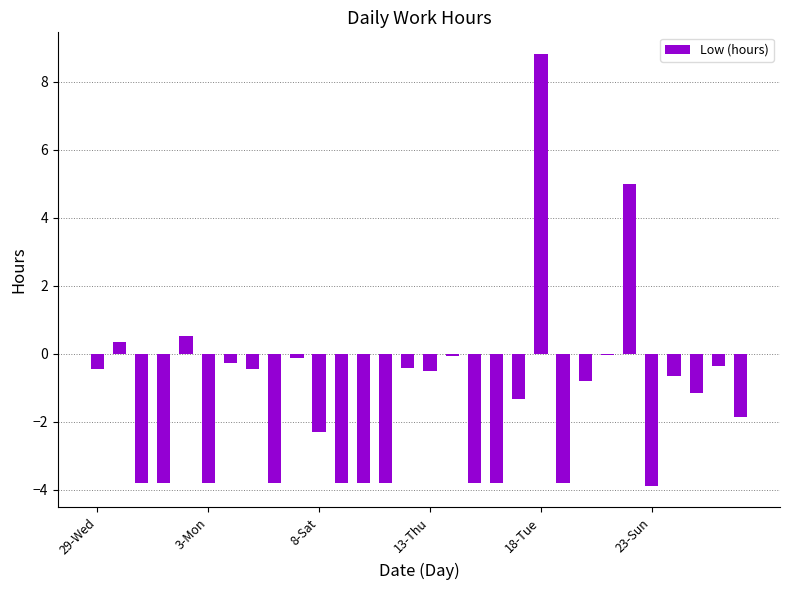

What is the sum of all values?

-38.0